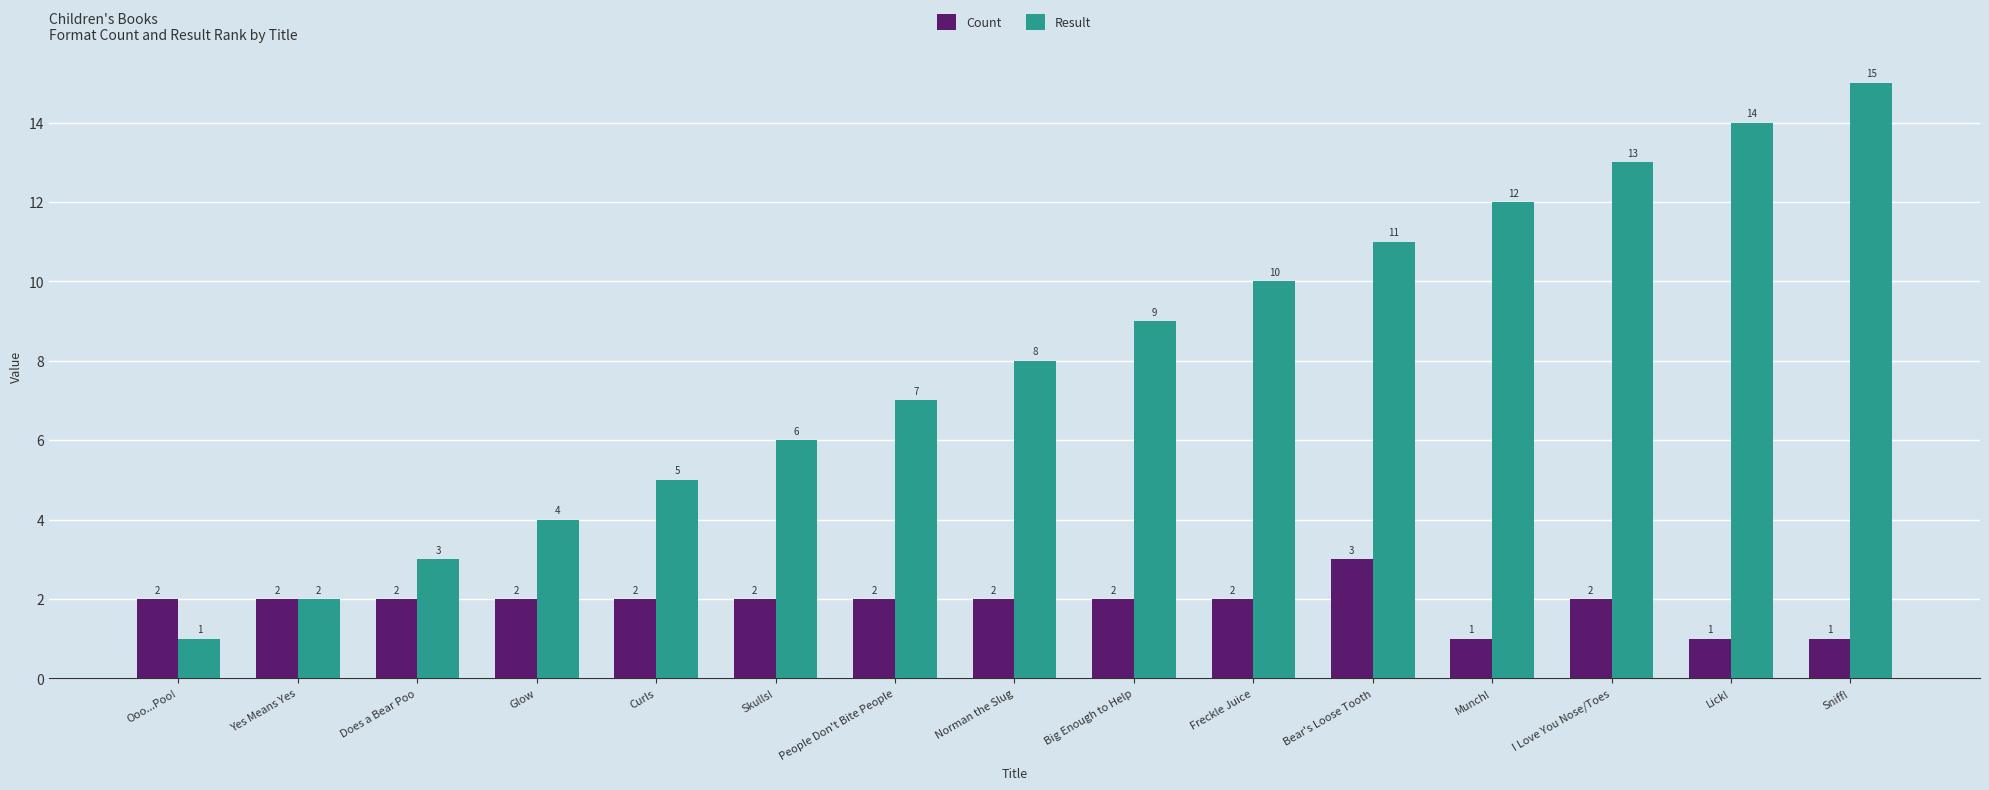

Are the bars horizontal?

No